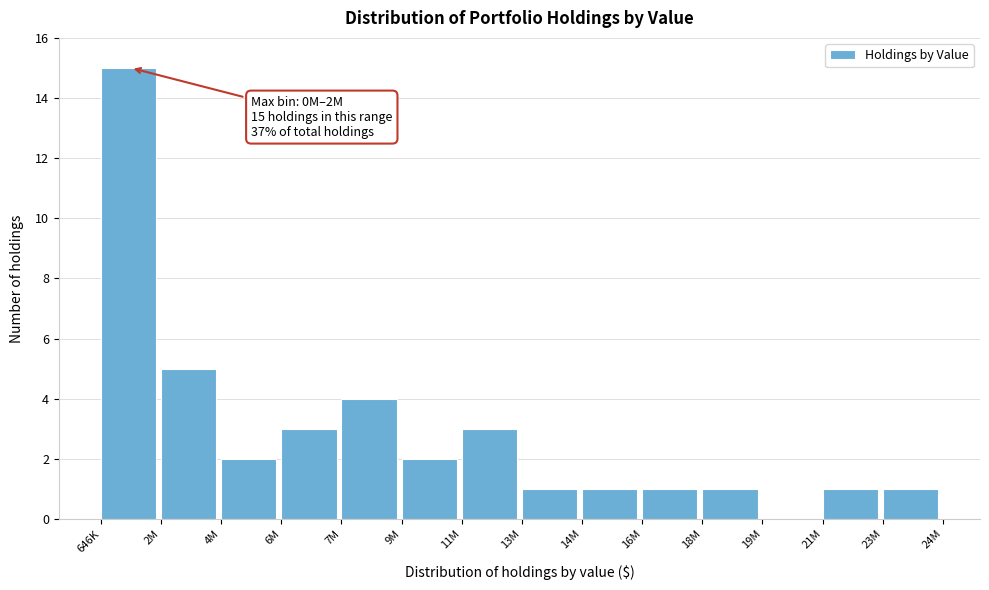

Reading left to right, list all the values displayed in this chart.

646K=15	2M=5	4M=2	6M=3	7M=4	9M=2	11M=3	13M=1	14M=1	16M=1	18M=1	19M=0	21M=1	23M=1